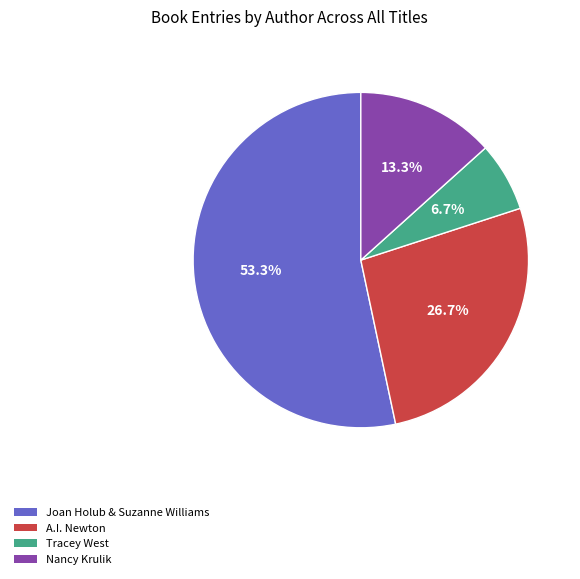

How much of the chart is everything except A.I. Newton?

73.3%